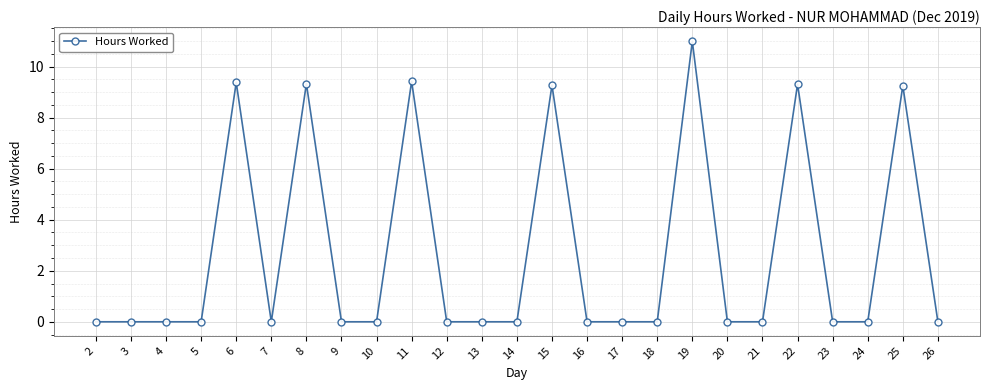

Is it true that the value at 2 is 0.0?

True